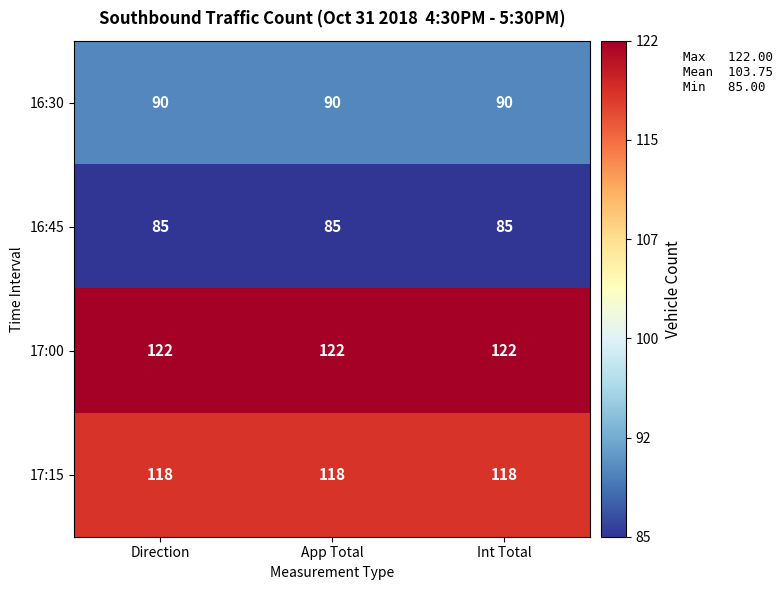

What is the difference between the highest and lowest values at Int Total?

37